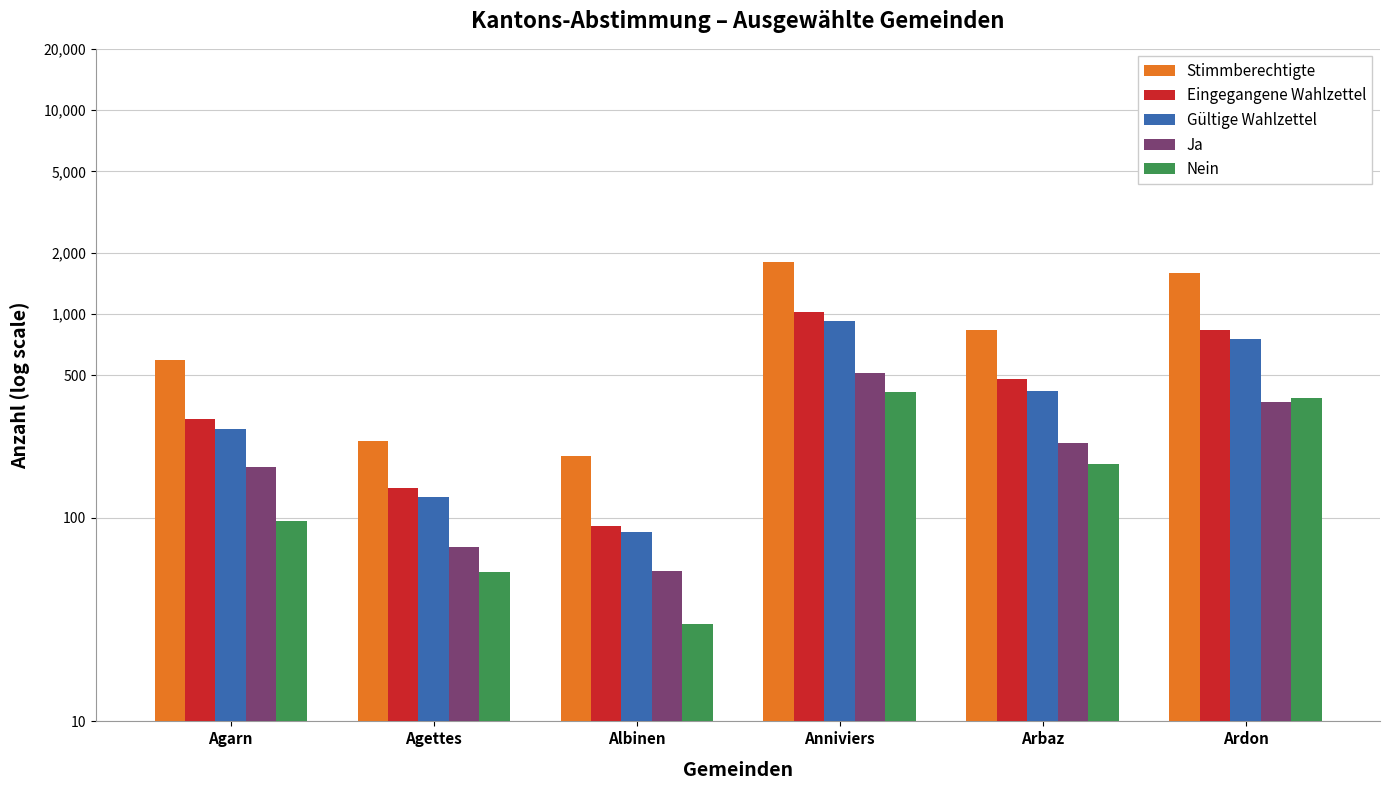

What is the value of the Ja bar at the 6th from the left?

368